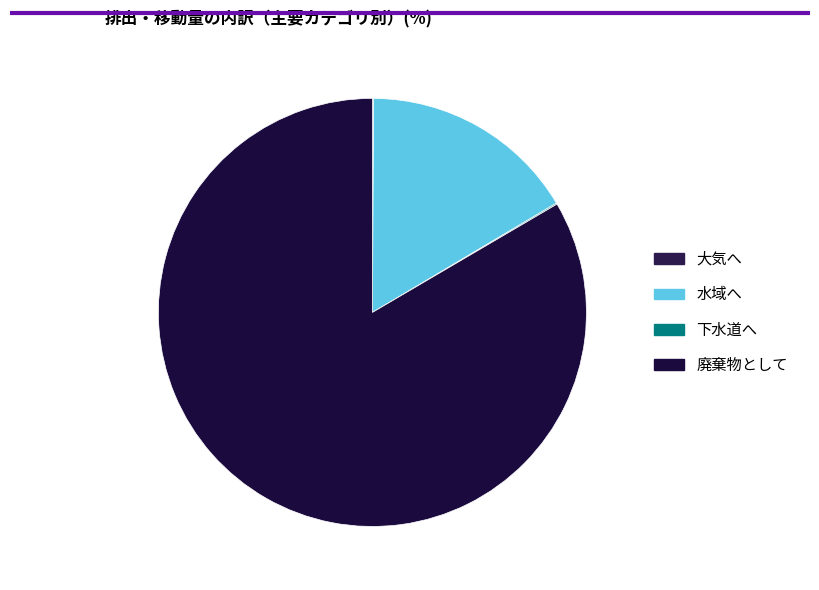

Which category has the smallest portion of the pie?

大気へ